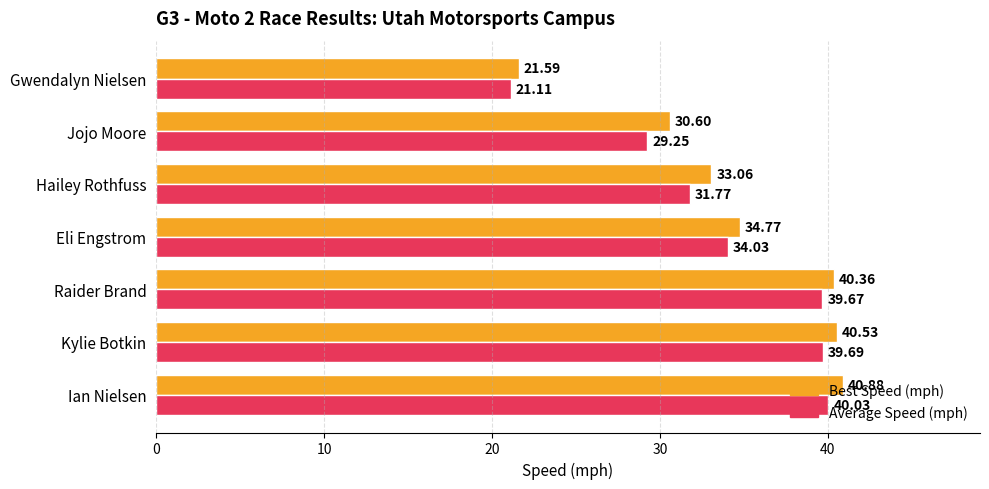

Which series changed the most between Raider Brand and Jojo Moore?

Average Speed (mph)